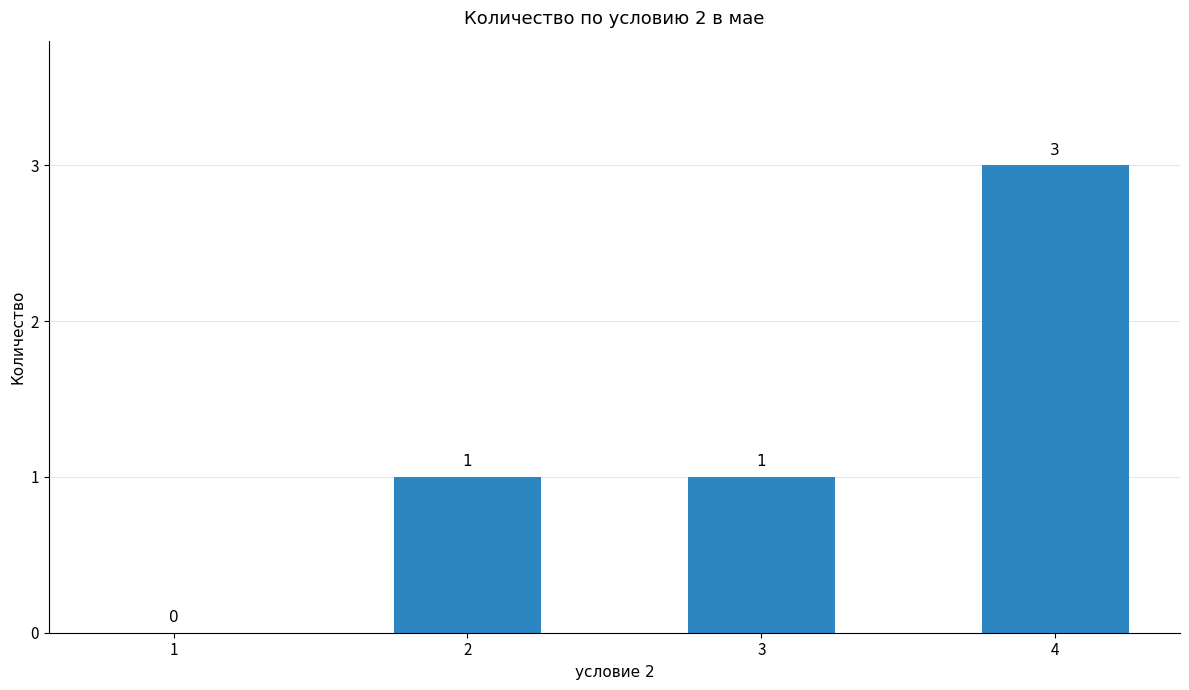

Is it true that the value at 2 is 1?

True